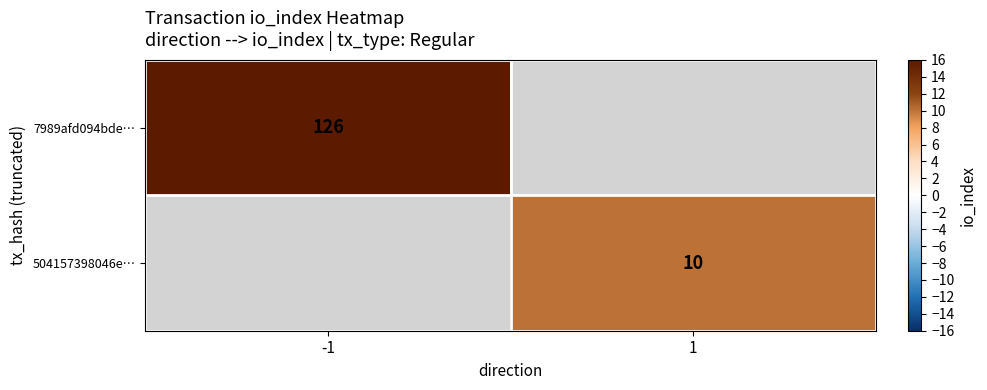

Is the value of 7989afd094bde… at -1 greater than the value of 504157398046e… at 1?

Yes